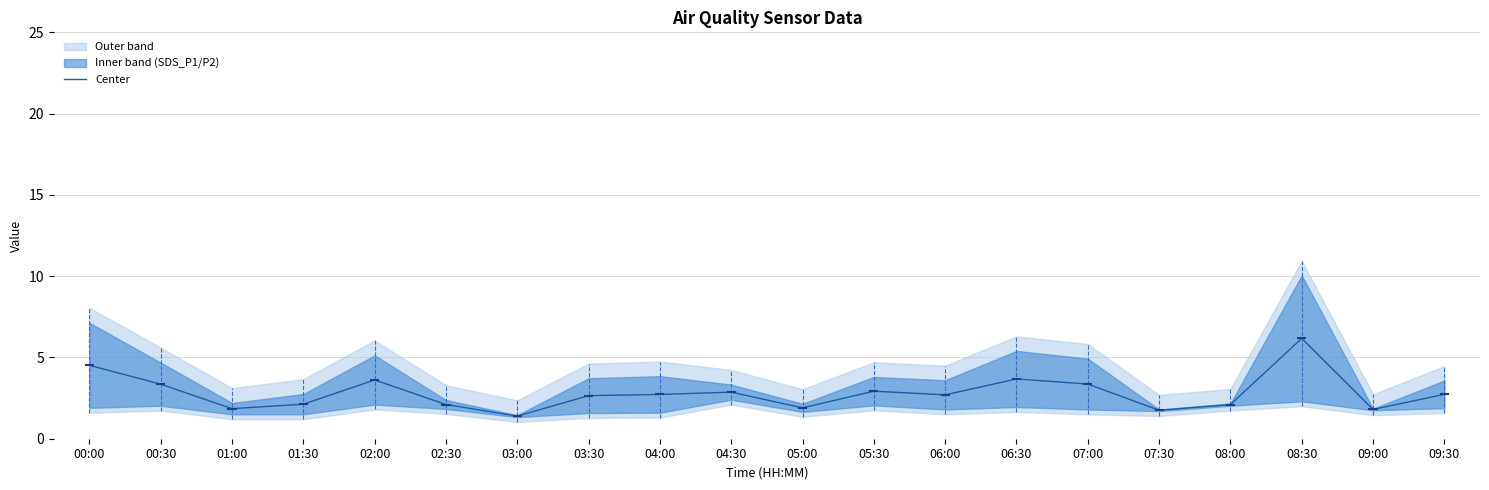

What is the change in value from 00:30 to 04:00?

-0.6